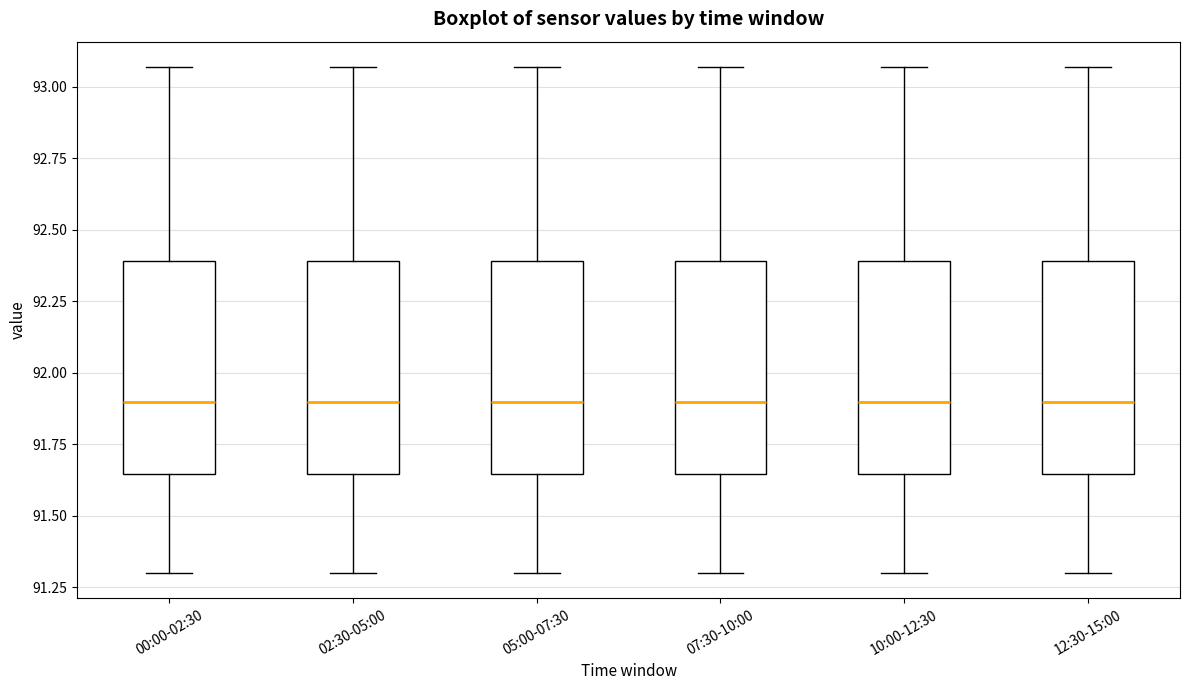

Reading left to right, transcribe this box plot: for each box, give where its median line is, the range the box spans, and where its two whiskers end, as read against the y-axis. The values are not printed on the chart, so give them approximately, as read against the axis.

00:00-02:30: median 91.90, box 91.65 to 92.40, whiskers 91.30 to 93.05
02:30-05:00: median 91.90, box 91.65 to 92.40, whiskers 91.30 to 93.05
05:00-07:30: median 91.90, box 91.65 to 92.40, whiskers 91.30 to 93.05
07:30-10:00: median 91.90, box 91.65 to 92.40, whiskers 91.30 to 93.05
10:00-12:30: median 91.90, box 91.65 to 92.40, whiskers 91.30 to 93.05
12:30-15:00: median 91.90, box 91.65 to 92.40, whiskers 91.30 to 93.05